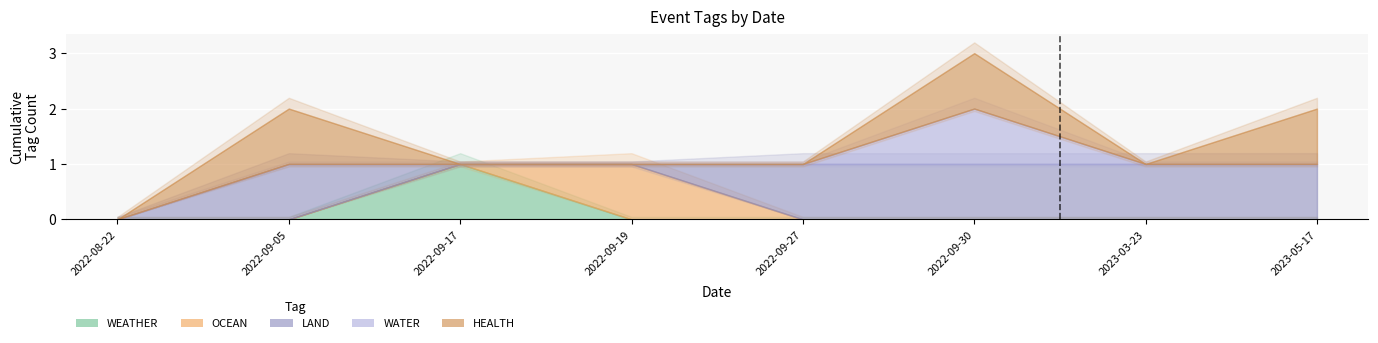

What position from the right is 2023-03-23?

2